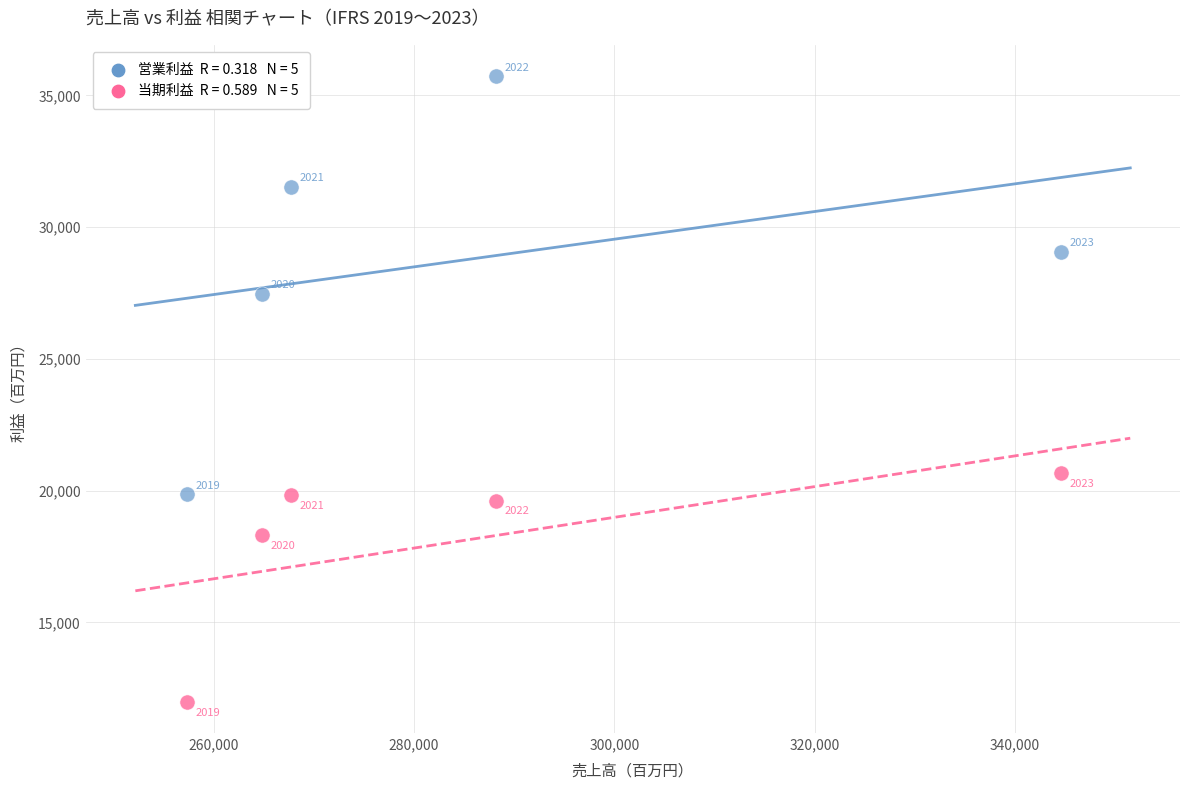

Across all data points, what is the average Y value?

23408